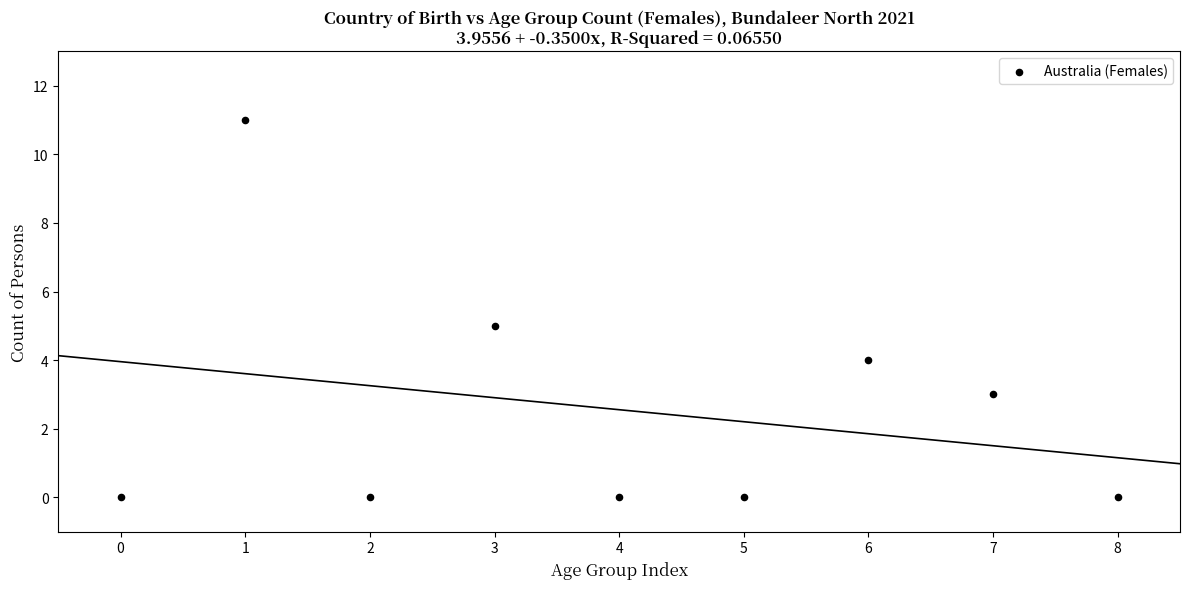

What is the average Y value?

3